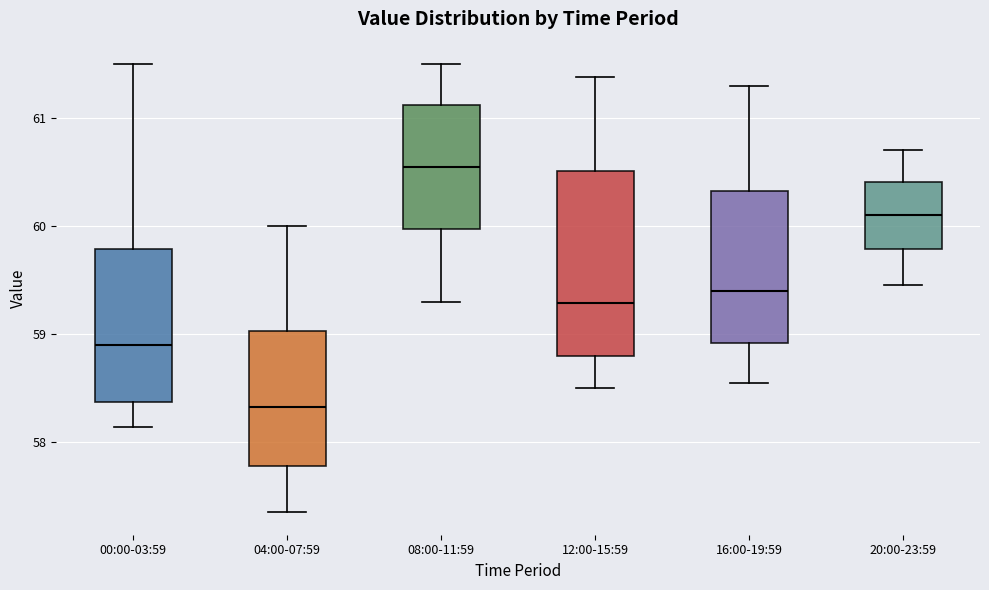

Comparing the boxes themselves (not the whiskers), which one is the tallest?

12:00-15:59